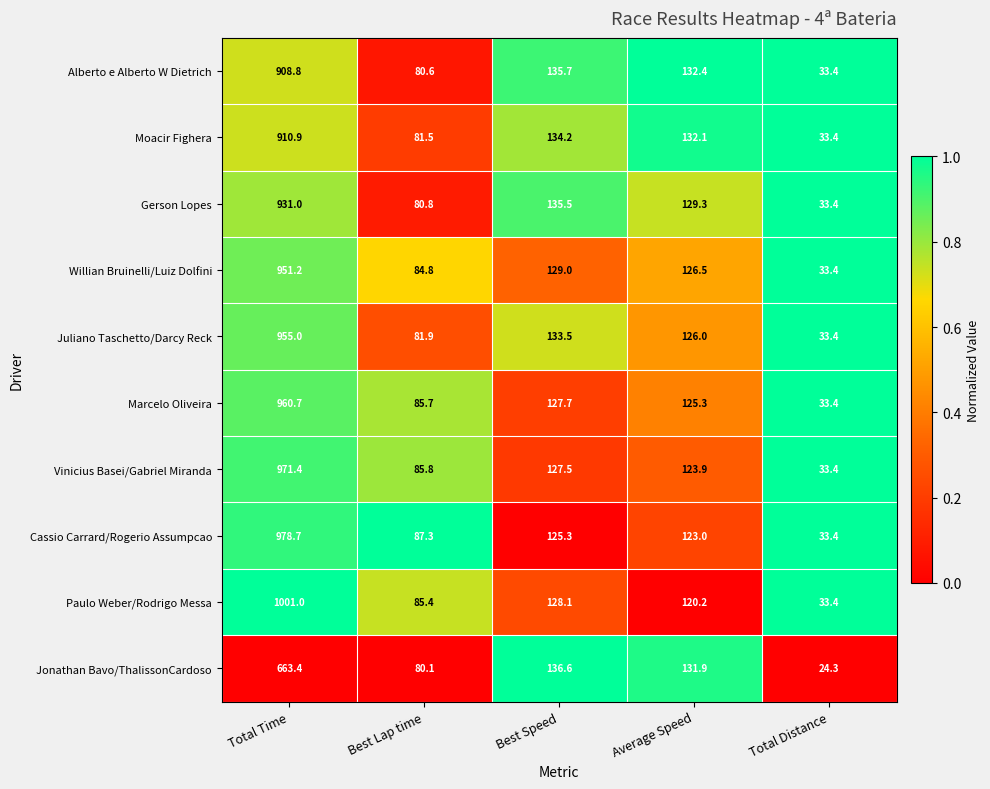

Count the number of data series in this chart.

10